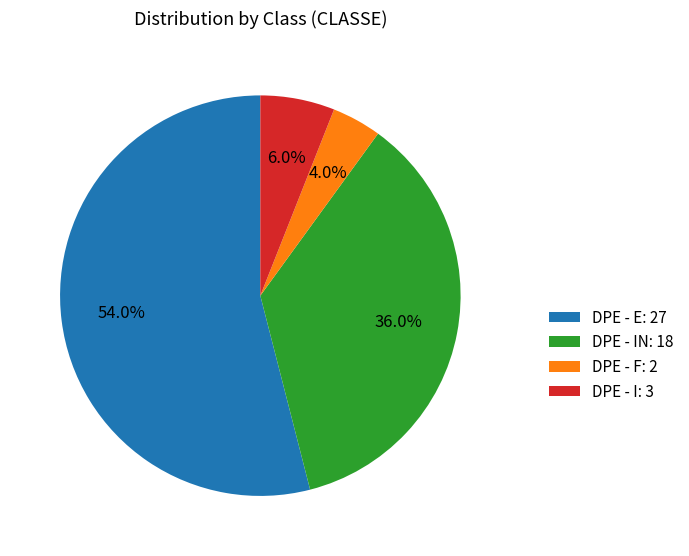

Which slice represents more than half of the pie?

DPE - E: 27